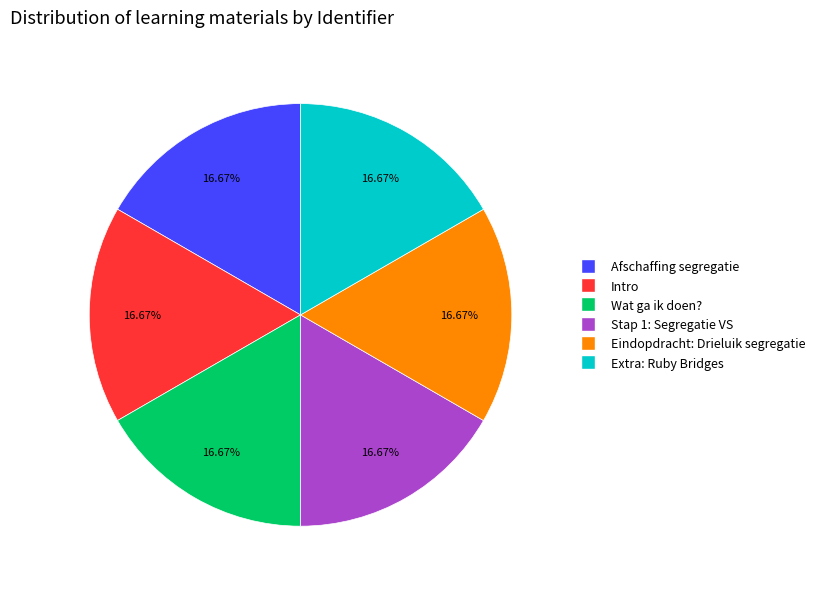

Does any single category account for the majority?

No